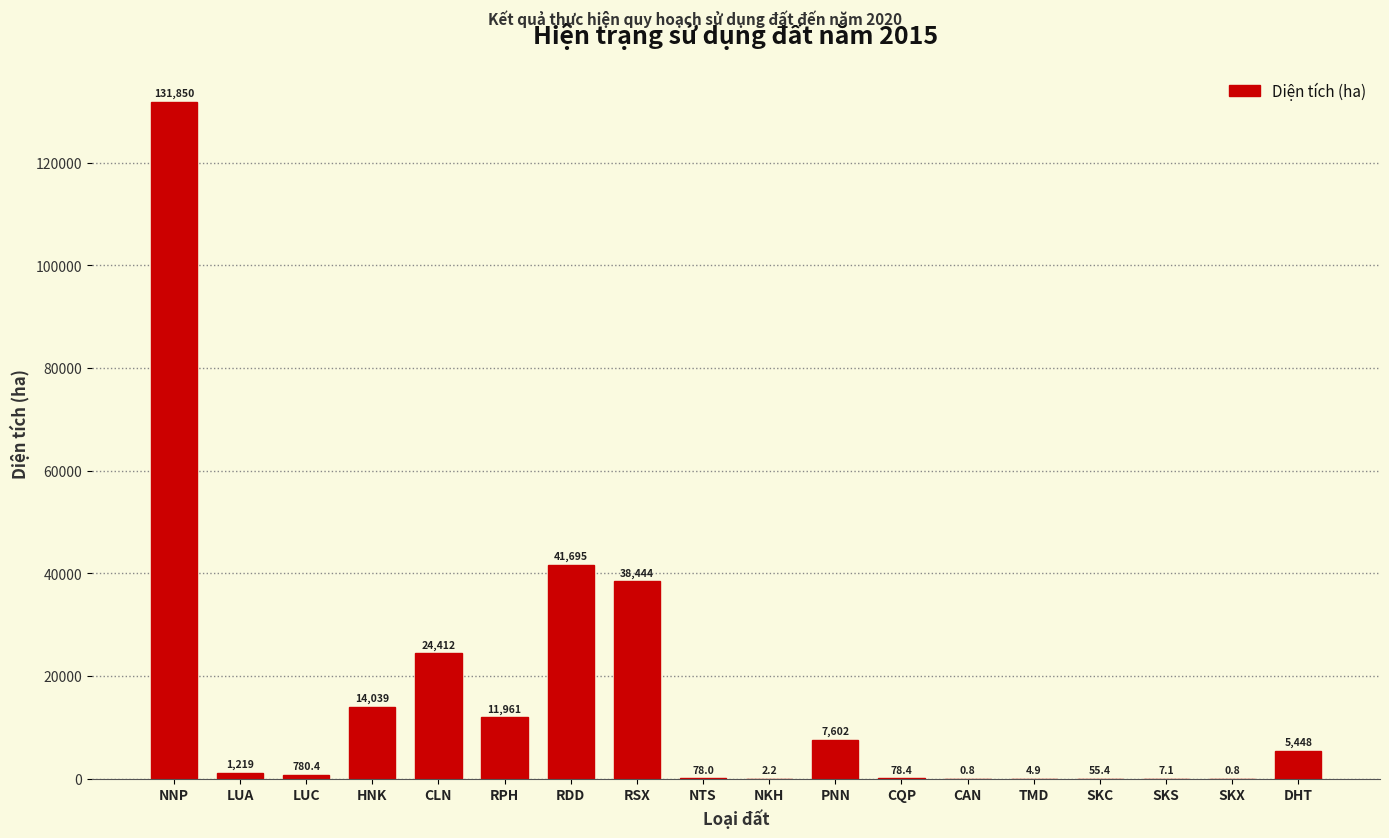

Reading right to left, what are all the values shown in this chart?

DHT=5448.1	SKX=0.8	SKS=7.1	SKC=55.4	TMD=4.9	CAN=0.8	CQP=78.4	PNN=7602.1	NKH=2.2	NTS=78.0	RSX=38444.0	RDD=41694.8	RPH=11961.2	CLN=24411.9	HNK=14039.1	LUC=780.4	LUA=1218.6	NNP=131849.7